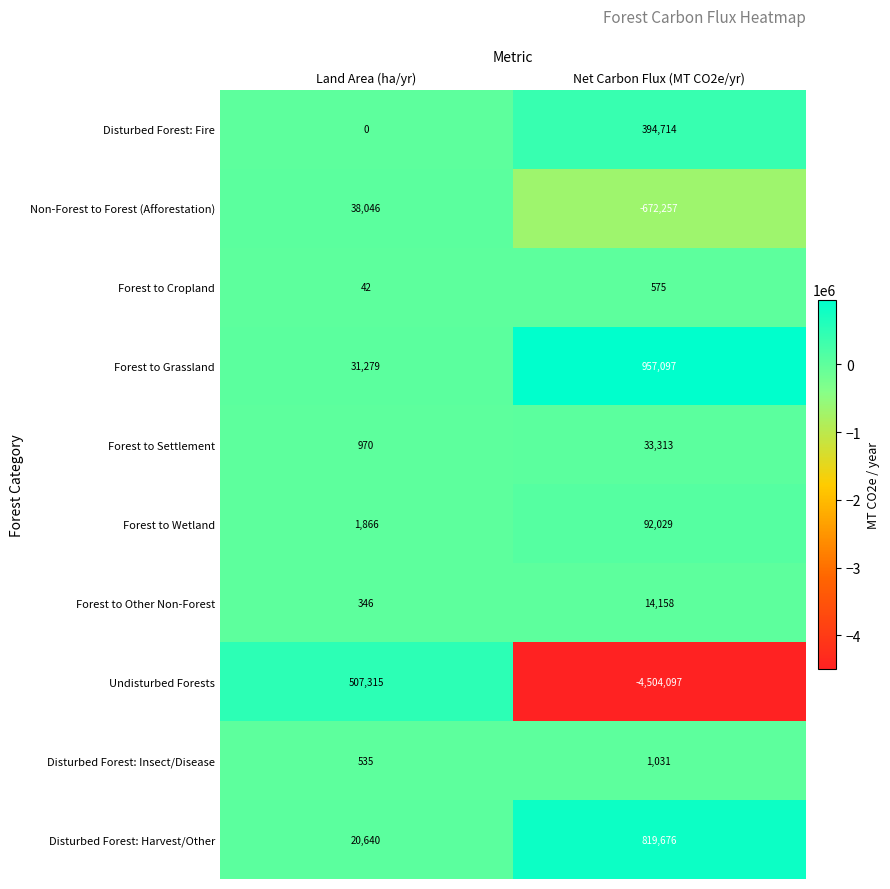

Reading left to right, transcribe all the data shown in this chart.

Disturbed Forest: Fire: 0	394714
Non-Forest to Forest (Afforestation): 38046	-672257
Forest to Cropland: 42	575
Forest to Grassland: 31279	957097
Forest to Settlement: 970	33313
Forest to Wetland: 1866	92029
Forest to Other Non-Forest: 346	14158
Undisturbed Forests: 507315	-4504097
Disturbed Forest: Insect/Disease: 535	1031
Disturbed Forest: Harvest/Other: 20640	819676